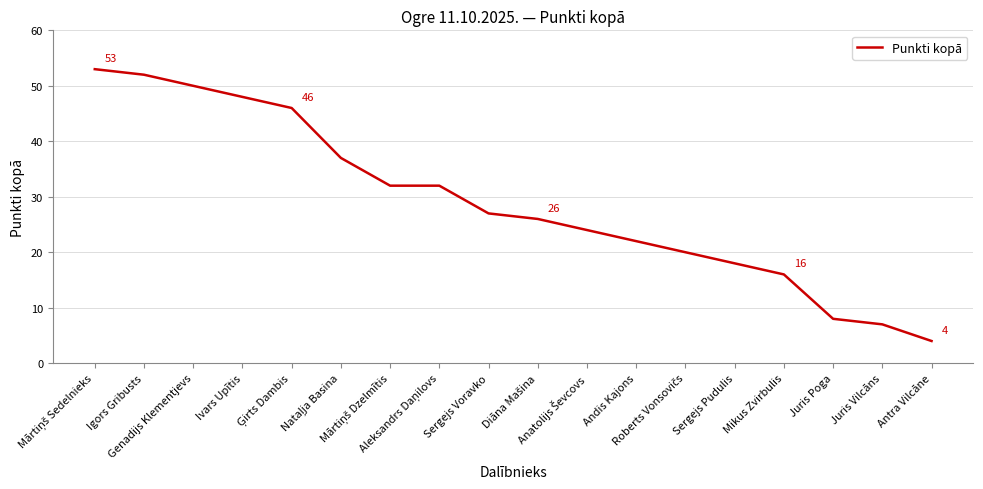

What is the minimum value shown in the chart?

4